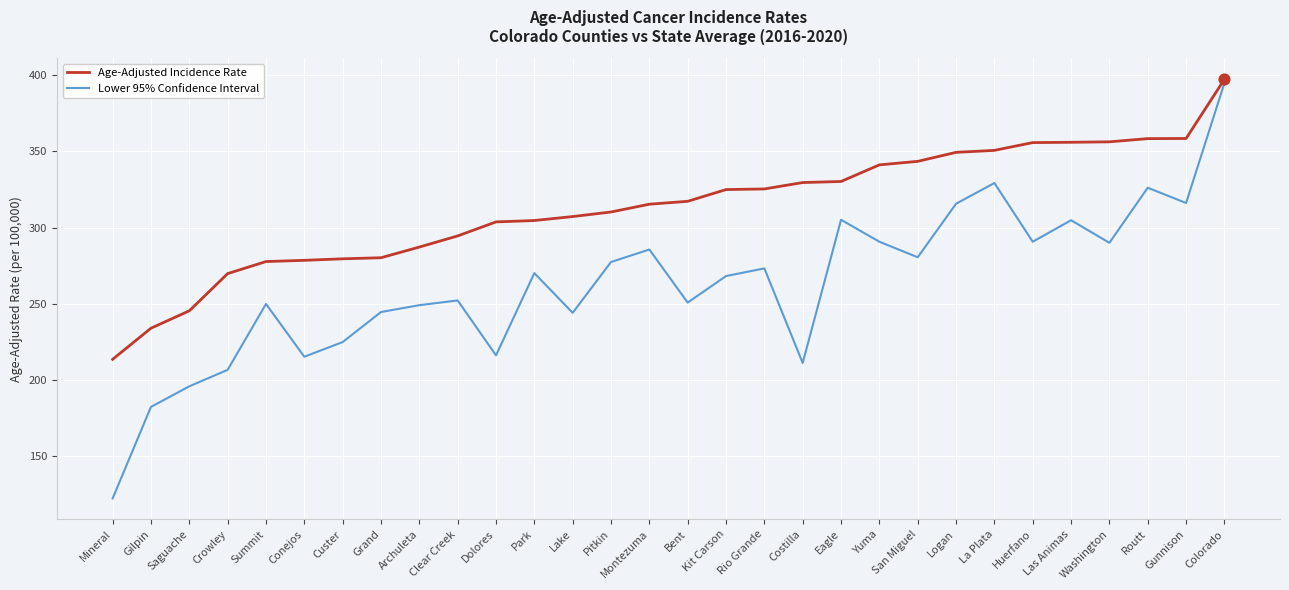

What are all the series names shown in the legend?

Age-Adjusted Incidence Rate, Lower 95% Confidence Interval